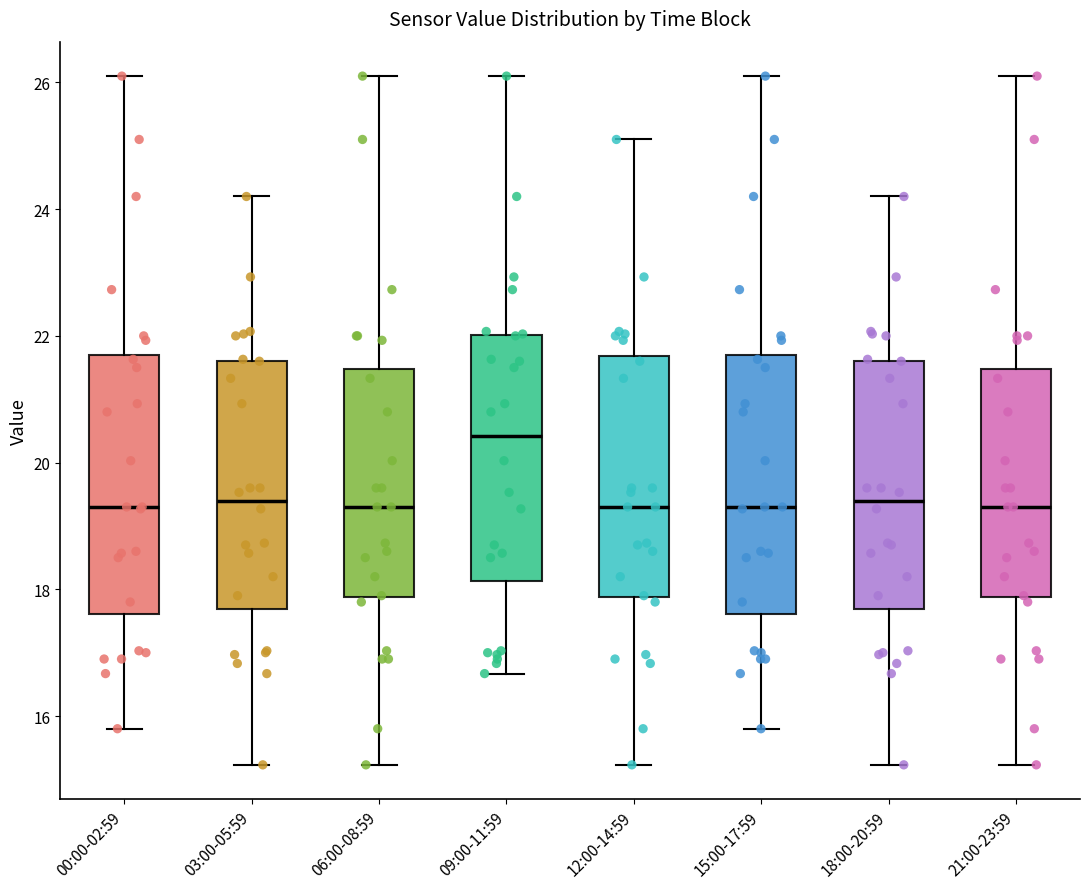

Reading left to right, transcribe this box plot: for each box, give where its median line is, the range the box spans, and where its two whiskers end, as read against the y-axis. The values are not printed on the chart, so give them approximately, as read against the axis.

00:00-02:59: median 19.4, box 17.6 to 21.8, whiskers 15.8 to 26.2
03:00-05:59: median 19.4, box 17.6 to 21.6, whiskers 15.2 to 24.2
06:00-08:59: median 19.4, box 17.8 to 21.4, whiskers 15.2 to 26.2
09:00-11:59: median 20.4, box 18.2 to 22.0, whiskers 16.6 to 26.2
12:00-14:59: median 19.4, box 17.8 to 21.6, whiskers 15.2 to 25.2
15:00-17:59: median 19.4, box 17.6 to 21.8, whiskers 15.8 to 26.2
18:00-20:59: median 19.4, box 17.6 to 21.6, whiskers 15.2 to 24.2
21:00-23:59: median 19.4, box 17.8 to 21.4, whiskers 15.2 to 26.2